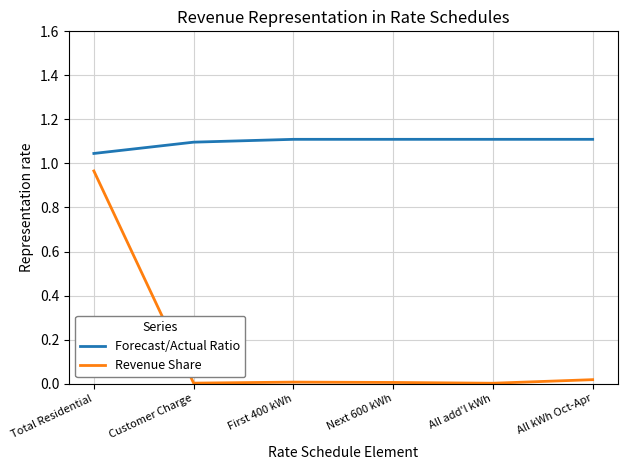

At which label is Forecast/Actual Ratio closest to 1?

Total Residential